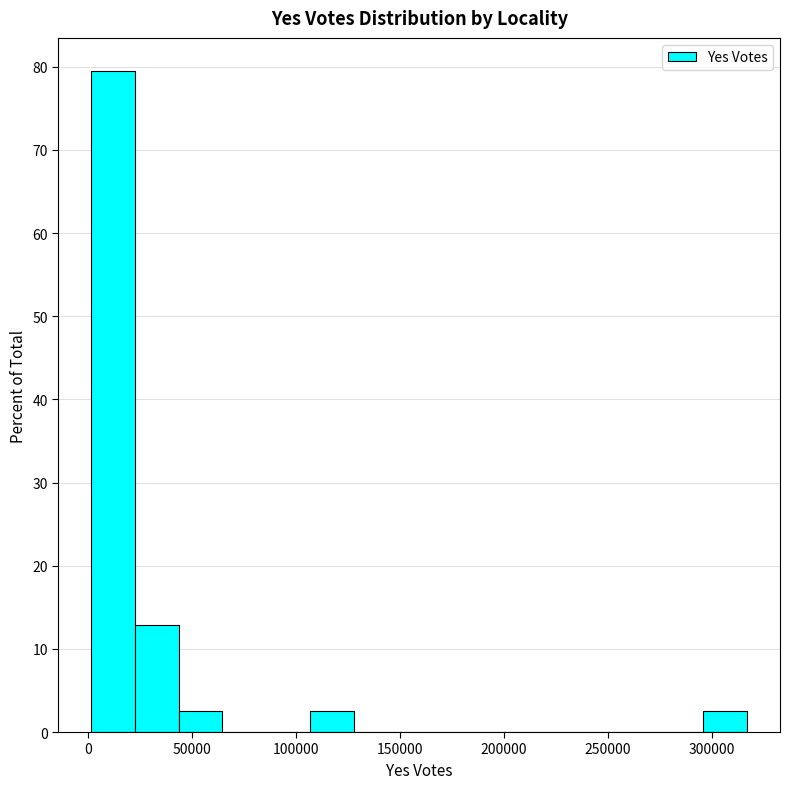

Reading left to right, transcribe this chart: for each bar, give the range it covers on the x-axis and its height. Neither the bar edges nor the heights are printed on the chart, so give them approximately, as read against the axes.

0 to 25000: 79
25000 to 45000: 13
45000 to 65000: 3
65000 to 85000: 0
85000 to 105000: 0
105000 to 130000: 3
130000 to 150000: 0
150000 to 170000: 0
170000 to 190000: 0
190000 to 210000: 0
210000 to 235000: 0
235000 to 255000: 0
255000 to 275000: 0
275000 to 295000: 0
295000 to 315000: 3